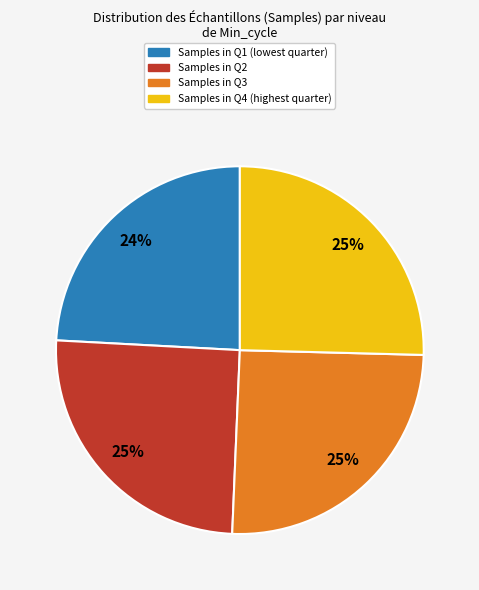

To the nearest percent, what is the average slice percentage?

25%